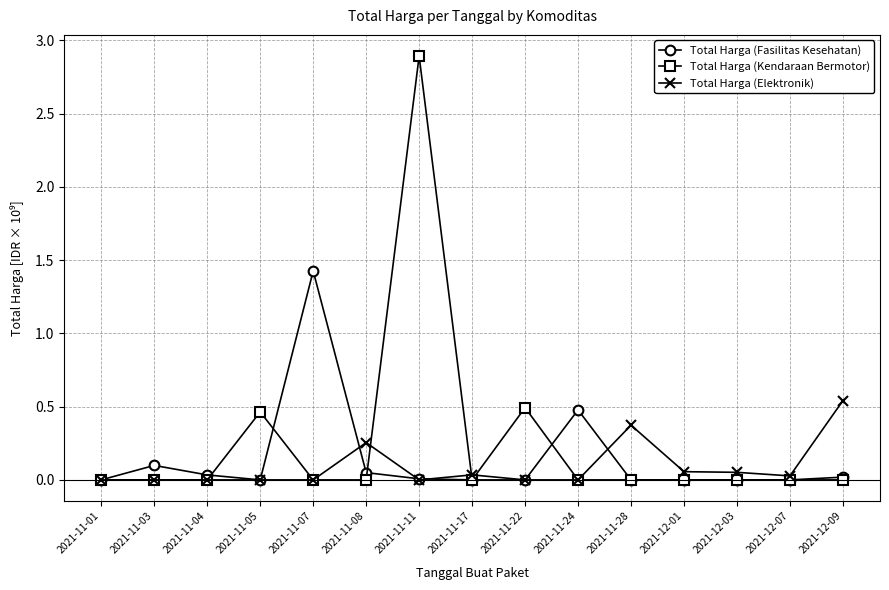

True or false: Total Harga (Elektronik) has a value of 0.1 at 2021-12-09.

False